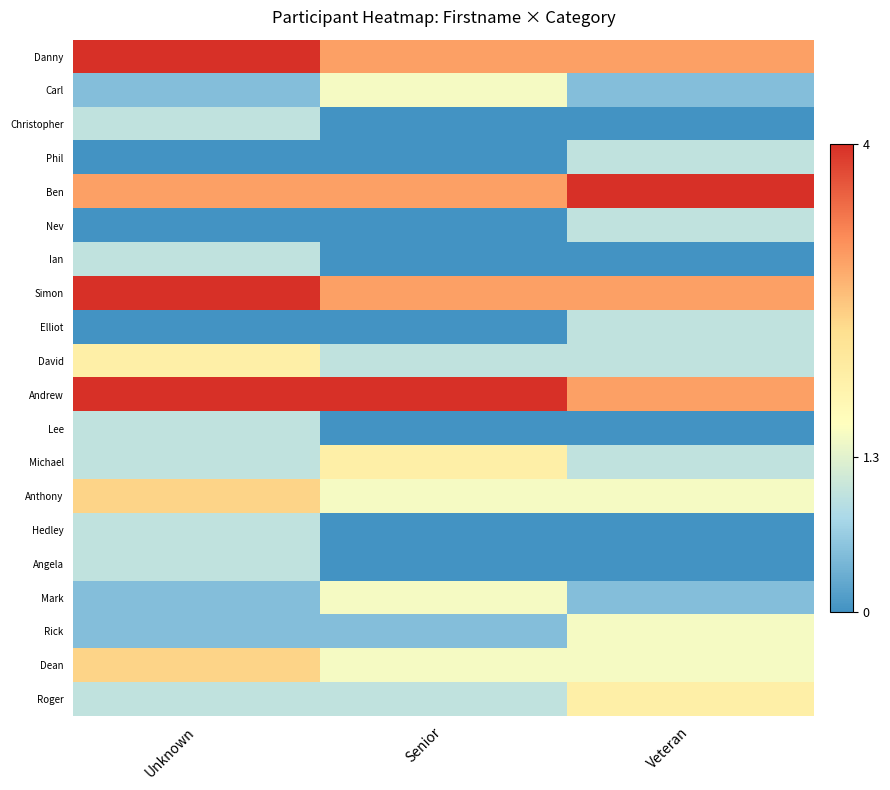

Rank the series at Unknown from highest to lowest value.

Danny, Simon, Andrew, Ben, Anthony, Dean, David, Christopher, Ian, Lee, Michael, Hedley, Angela, Roger, Carl, Mark, Rick, Phil, Nev, Elliot